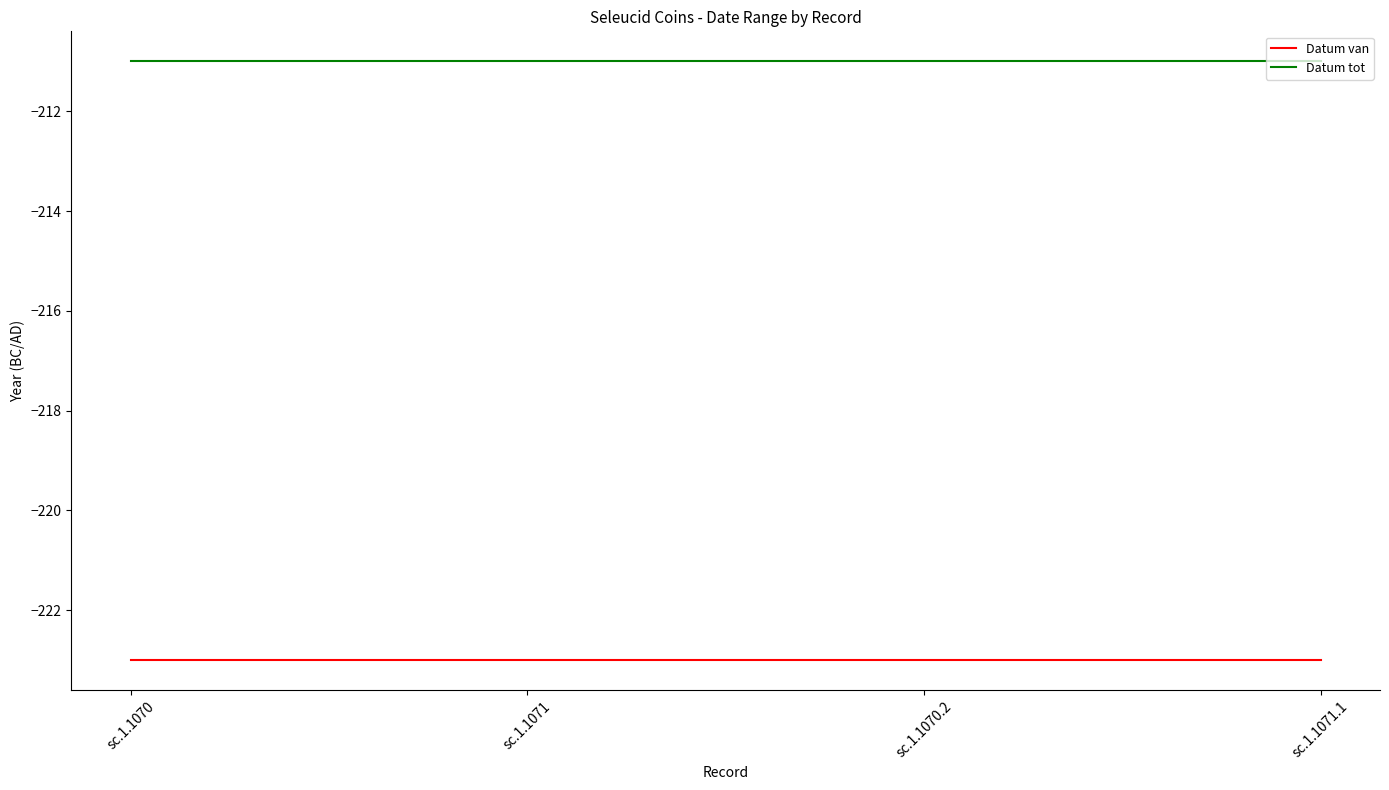

List the series in order of their peak value, lowest first.

Datum van, Datum tot